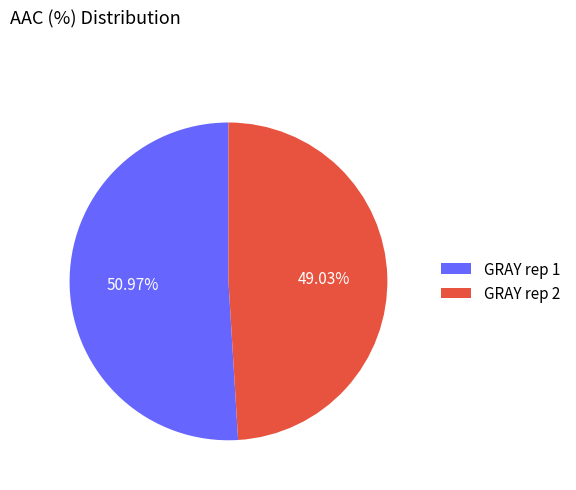

What percentage is the GRAY rep 1 slice, to the nearest percent?

51%